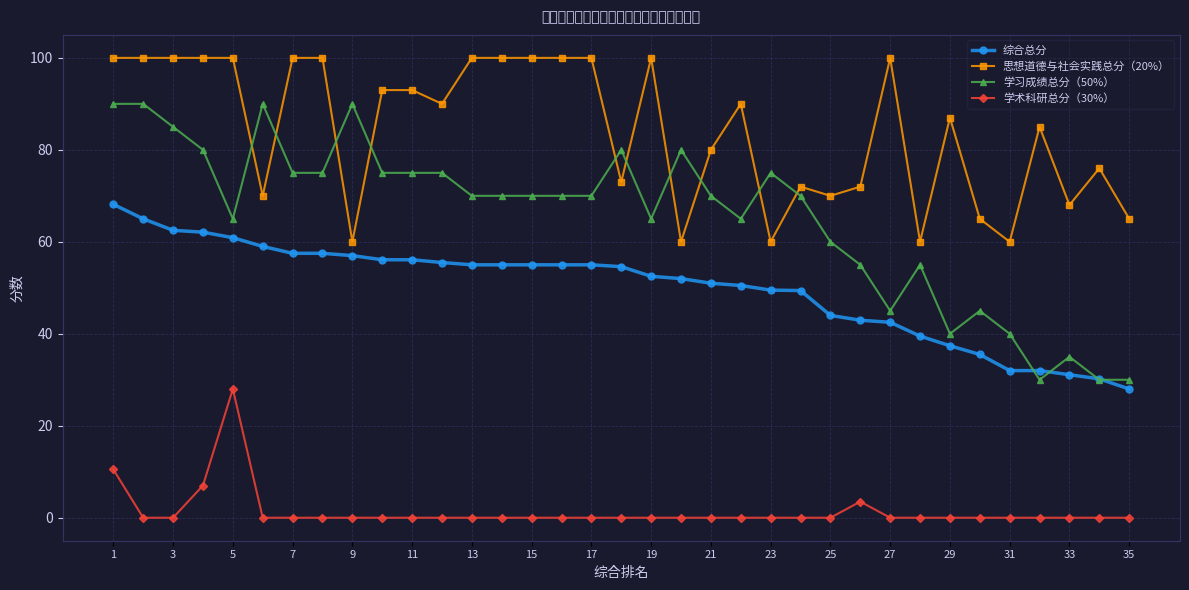

How many values in the 思想道德与社会实践总分（20%） series are below 90?

17